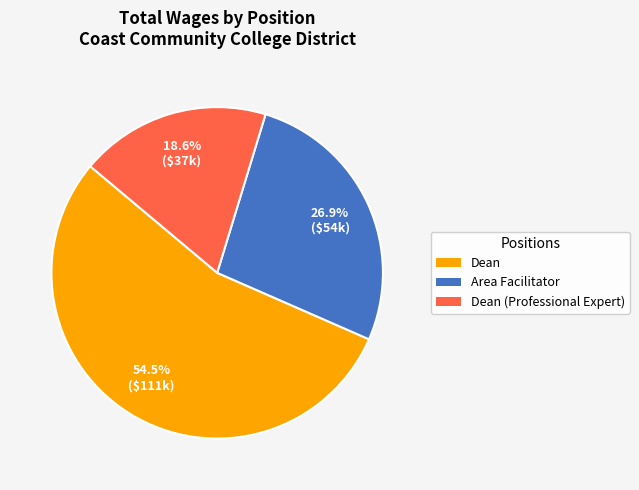

Does any single category account for the majority?

Yes